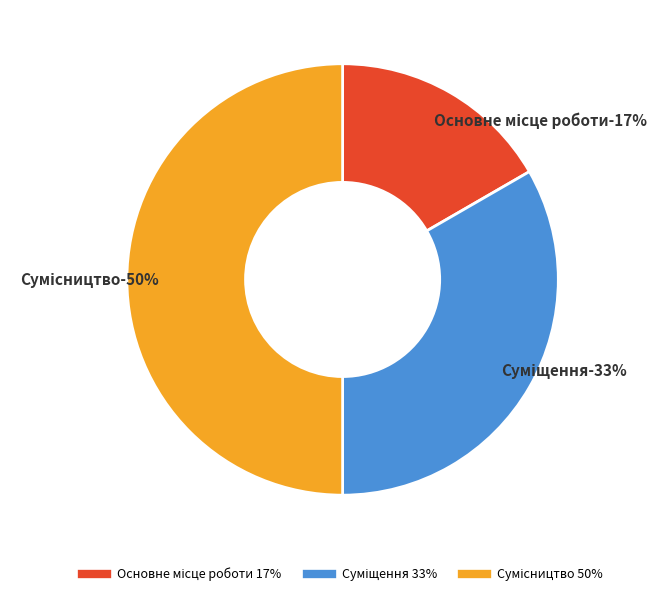

True or false: Сумісництво accounts for 50% of the total.

True